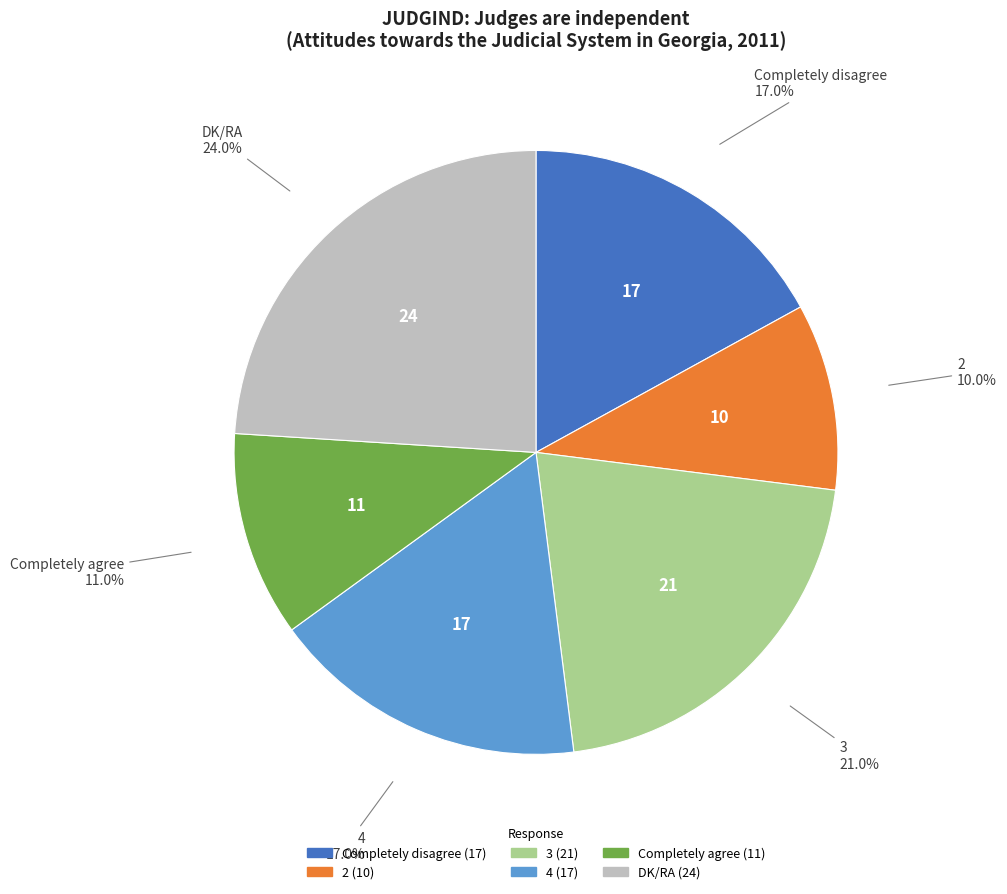

To the nearest percent, what is the difference between the 2 and Completely agree slice percentages?

1%